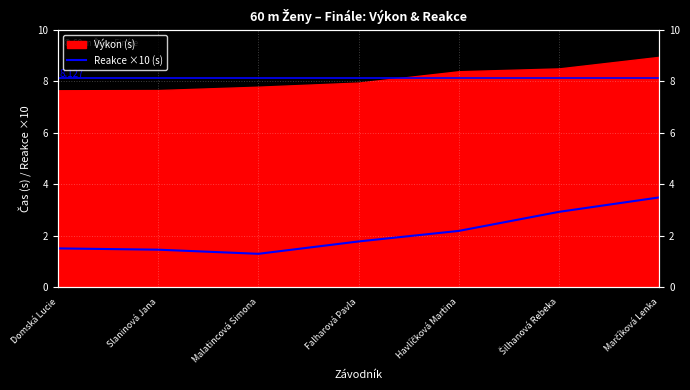

What is the label of the 3rd point from the left?

Malatincová Simona